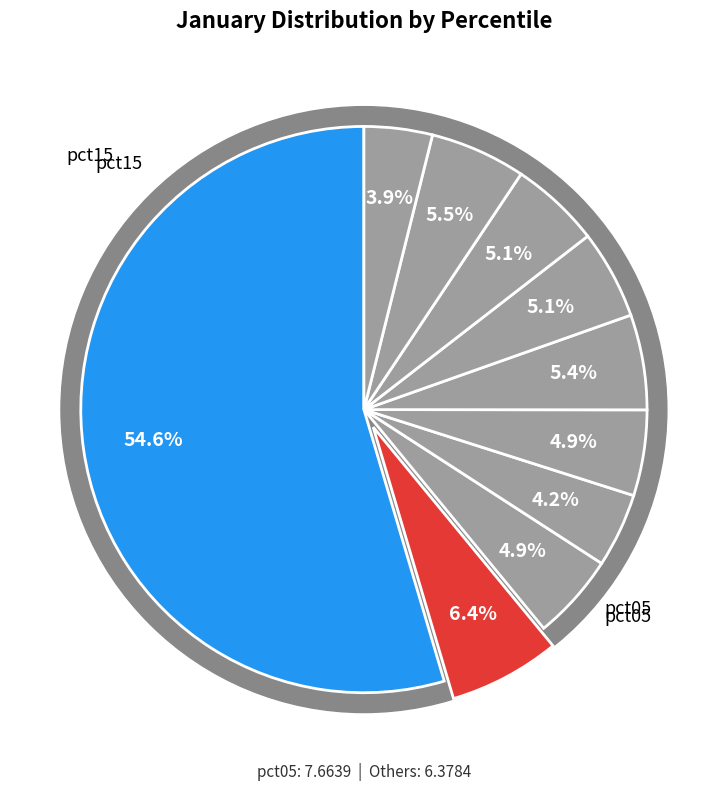

To the nearest percent, what is the average slice percentage?

10%